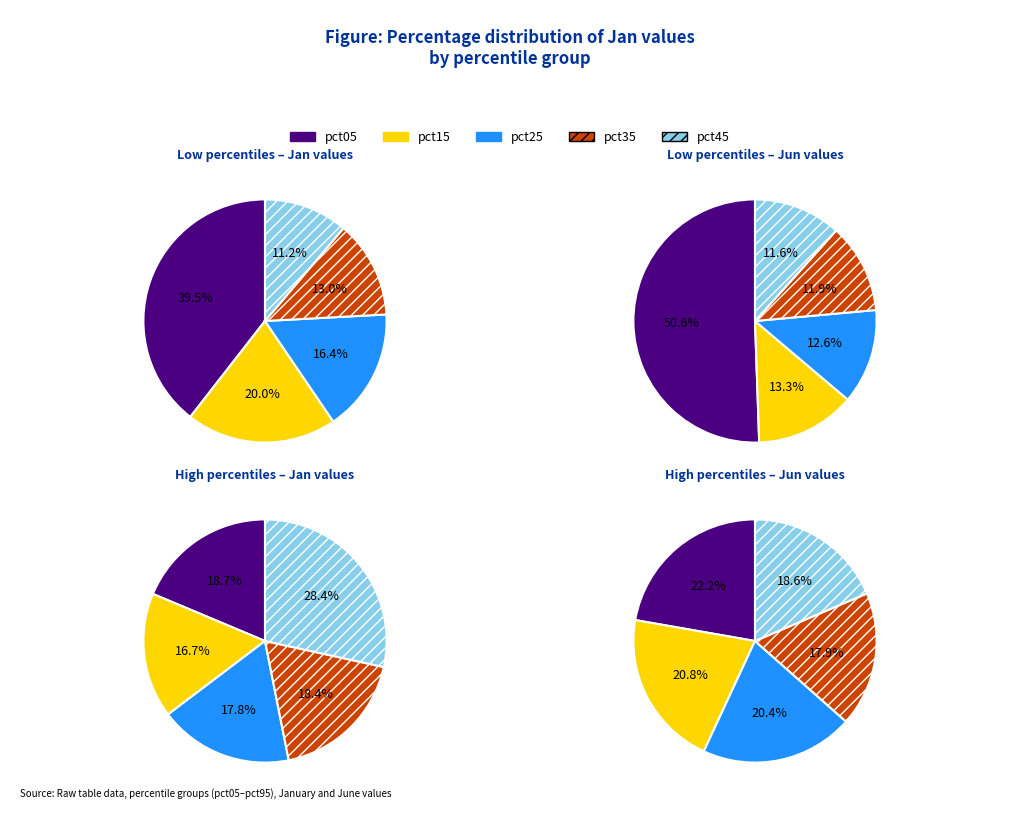

Between jan_values and jun_values, which is larger?

jan_values